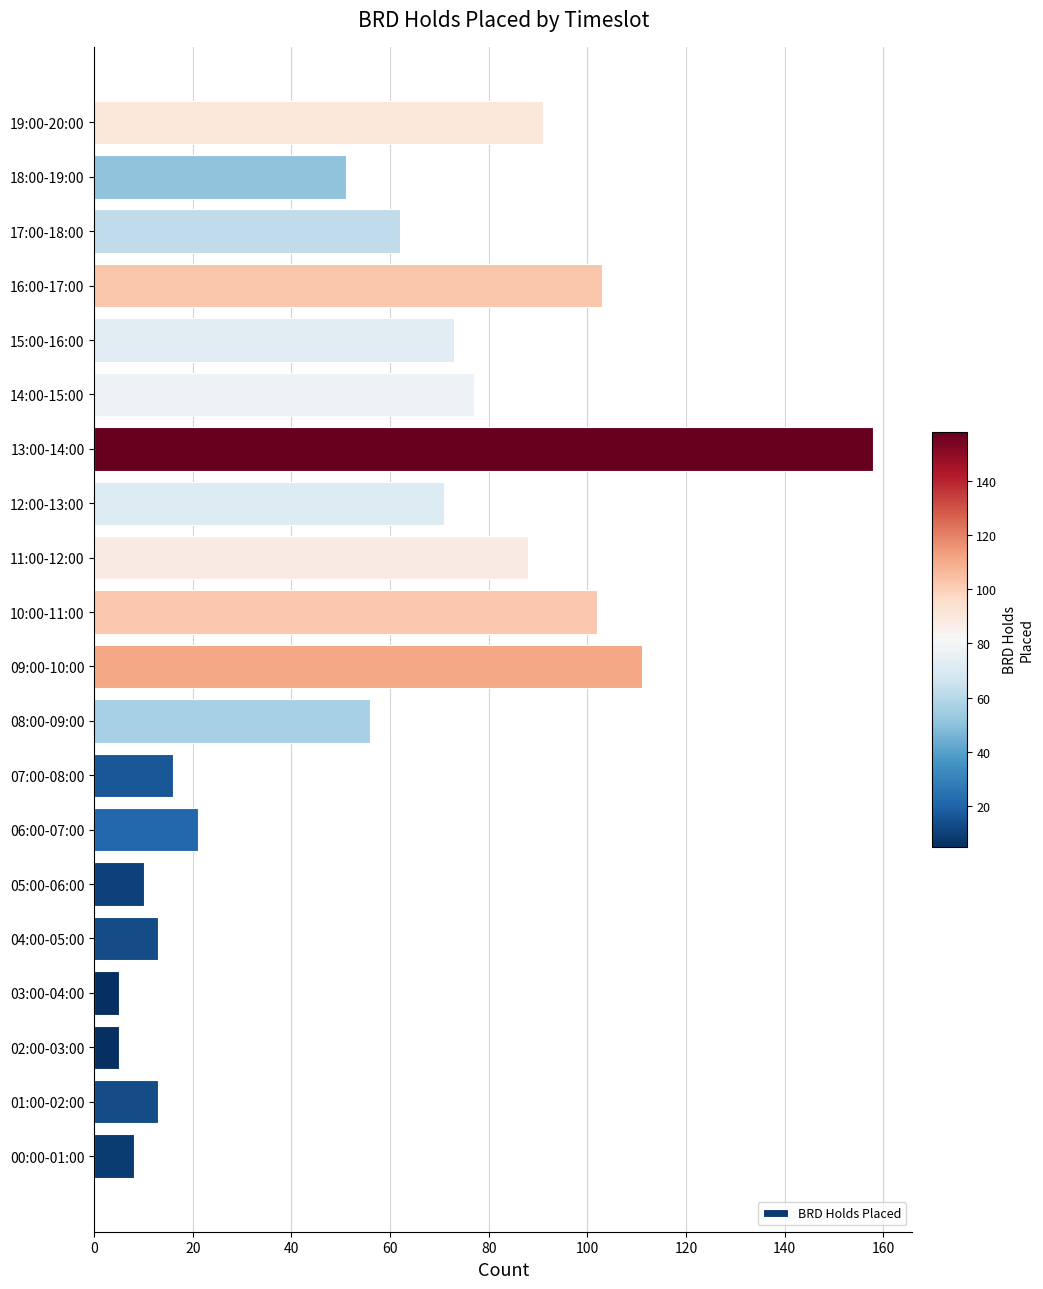

Which has a higher value, 19:00-20:00 or 07:00-08:00?

19:00-20:00